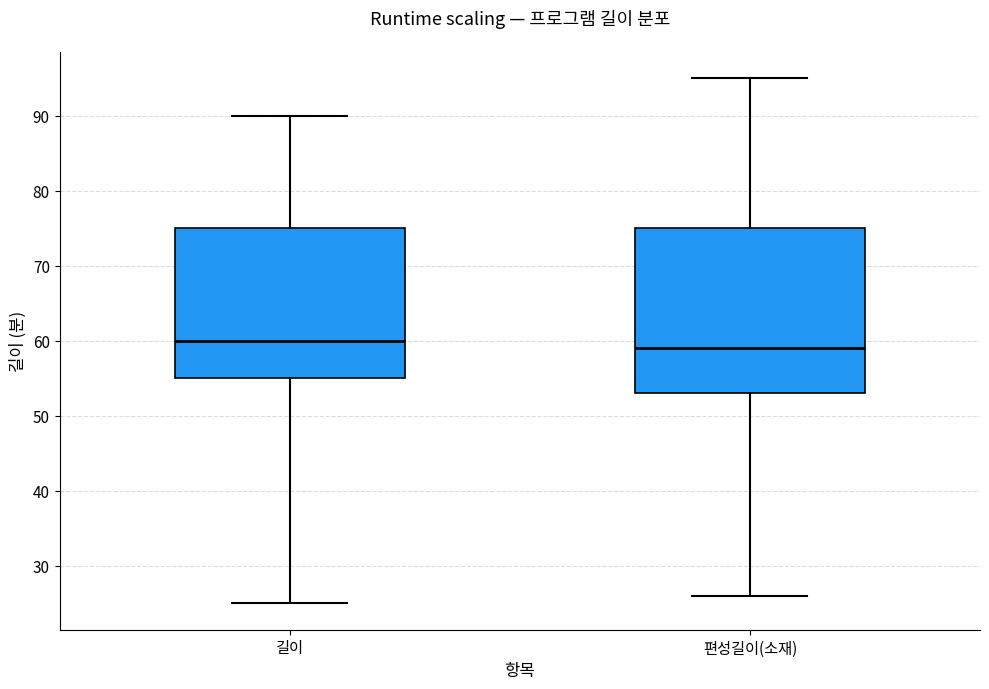

Which box is the tallest, from its lower edge to its upper edge?

편성길이(소재)